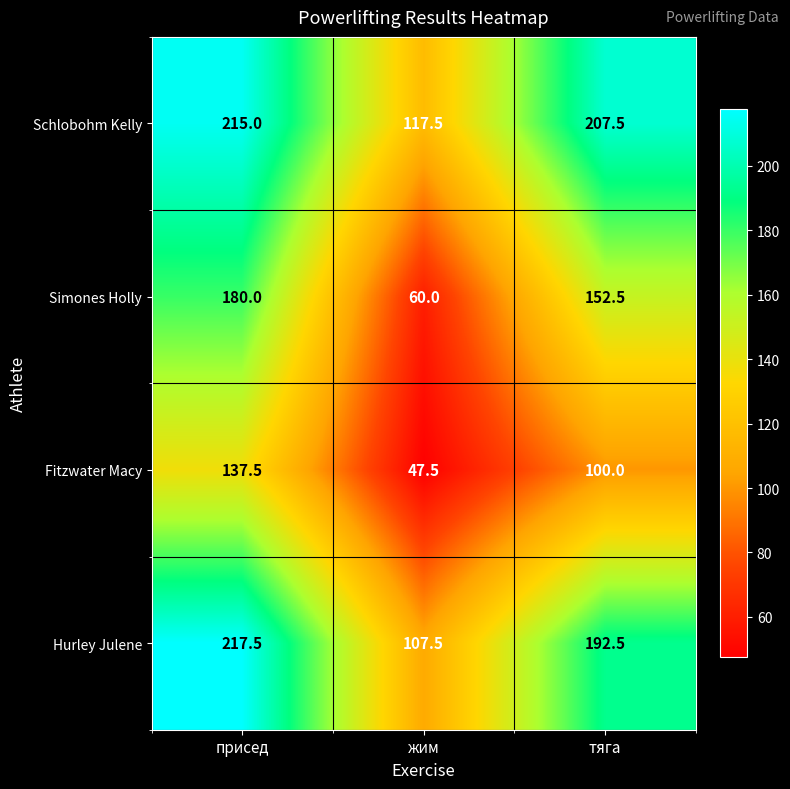

Which series has the widest spread of values?

Simones Holly